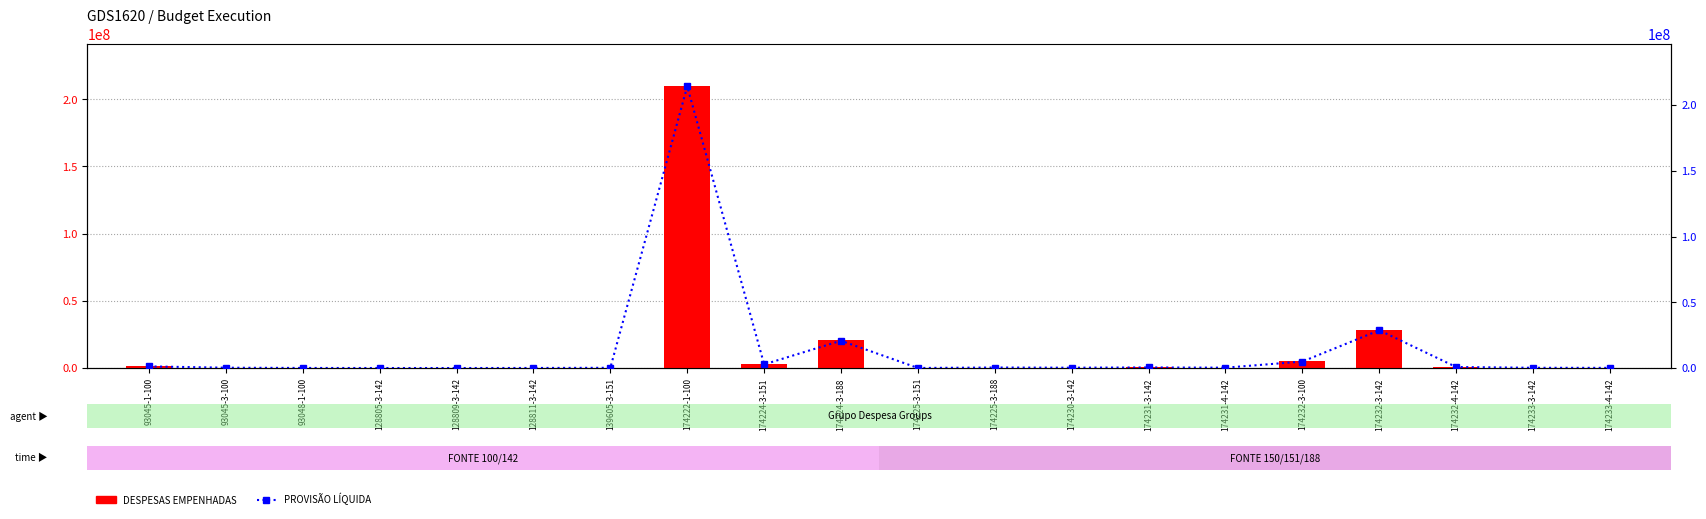

What is the label of the 12th bar from the right?

174224-3-151